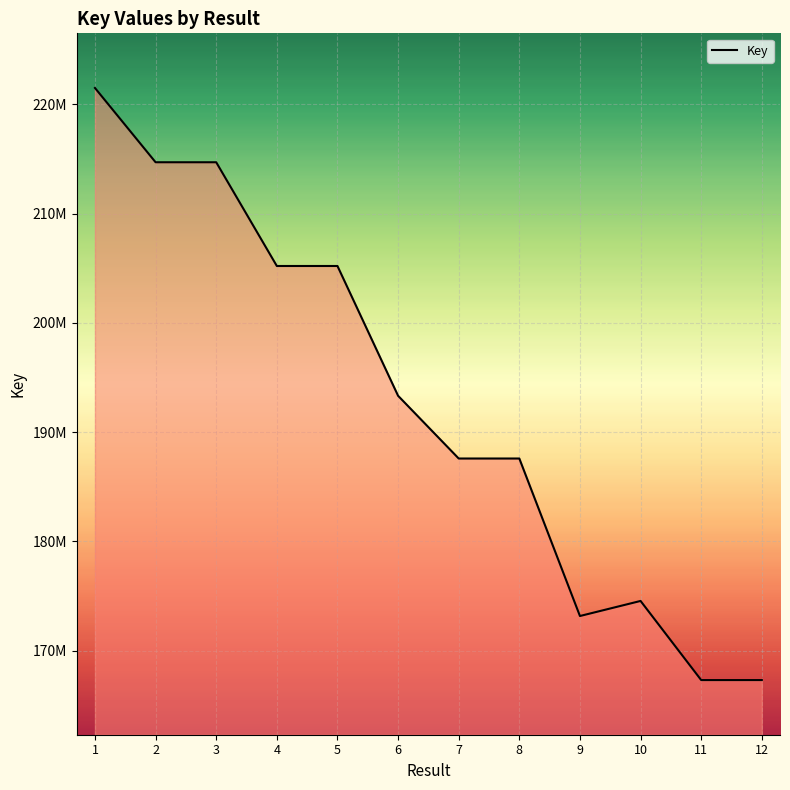

Does the chart display data point markers on the line(s)?

No